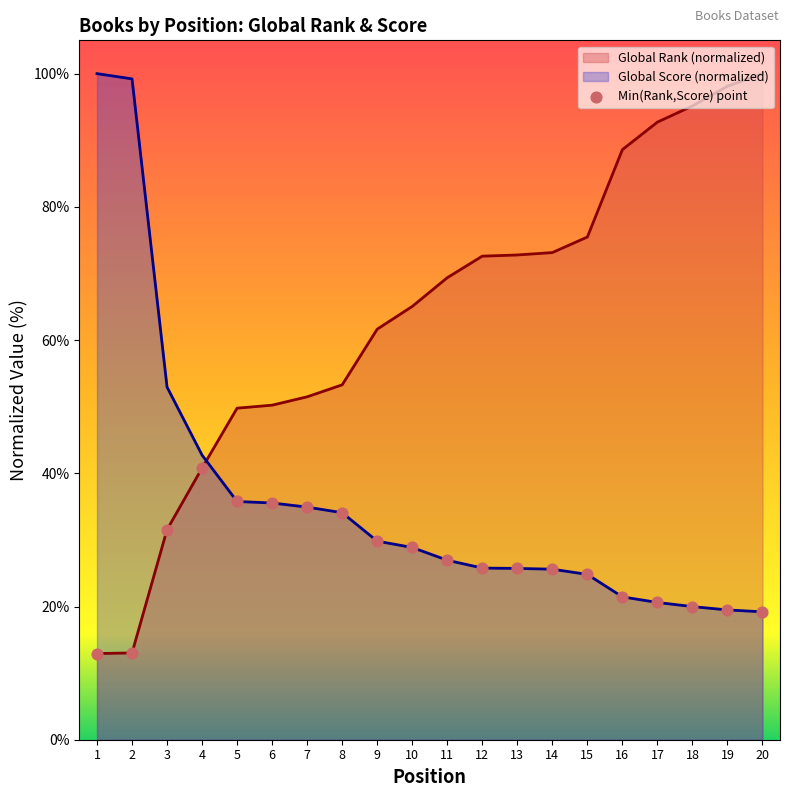

Is the value of Global Score at 3 greater than the value of Global Rank at 18?

No